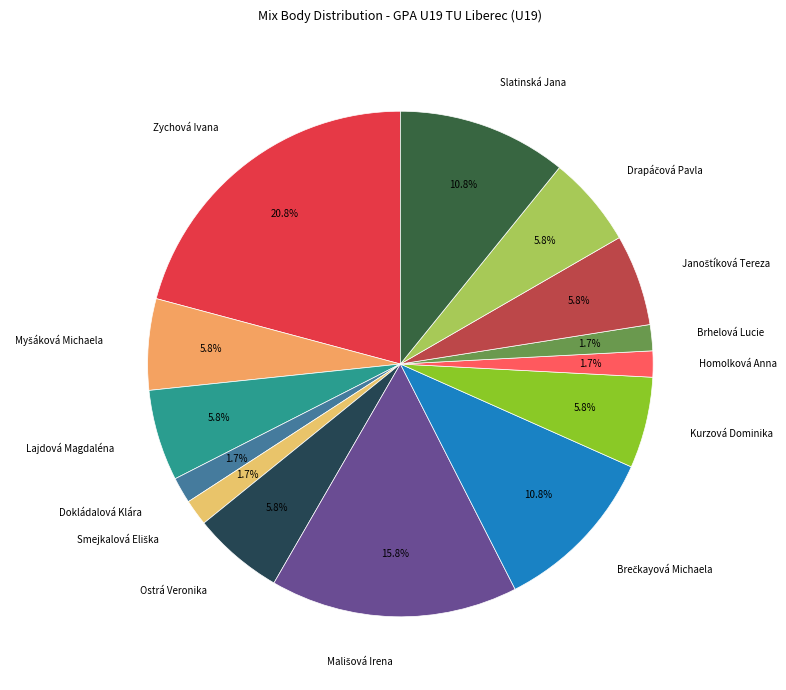

What portion of the pie excludes Slatinská Jana?

89.2%